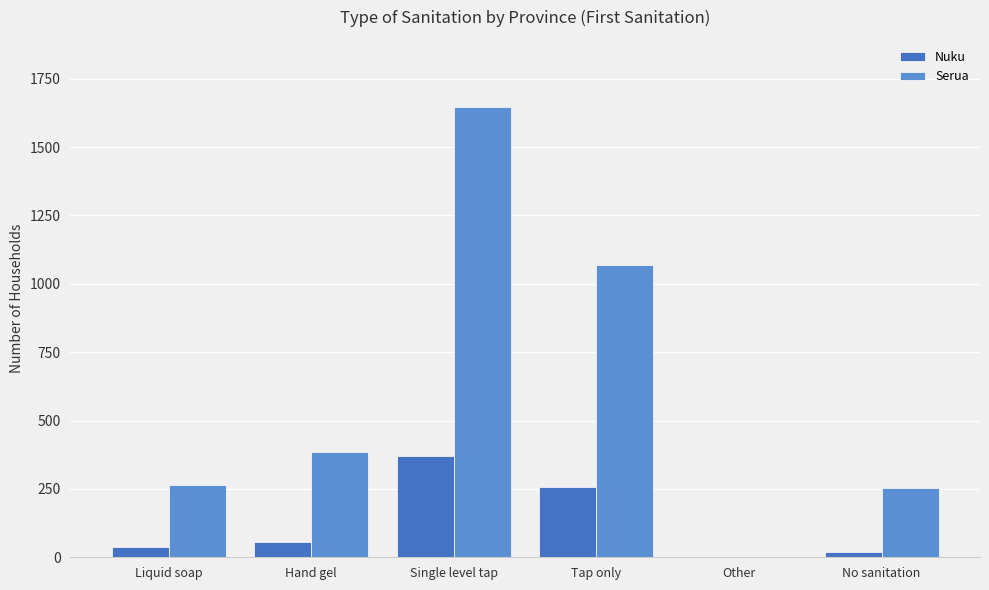

How many groups of bars are there?

6